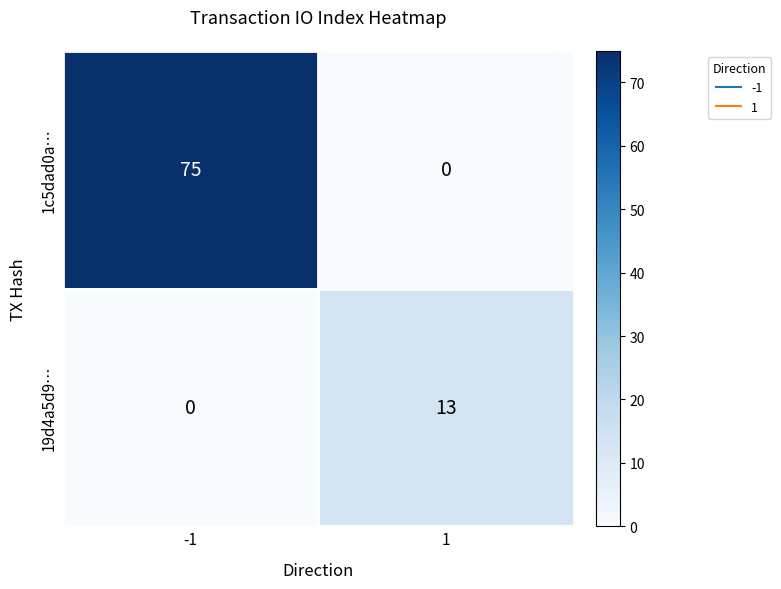

Which series has the widest spread of values?

1c5dad0a…